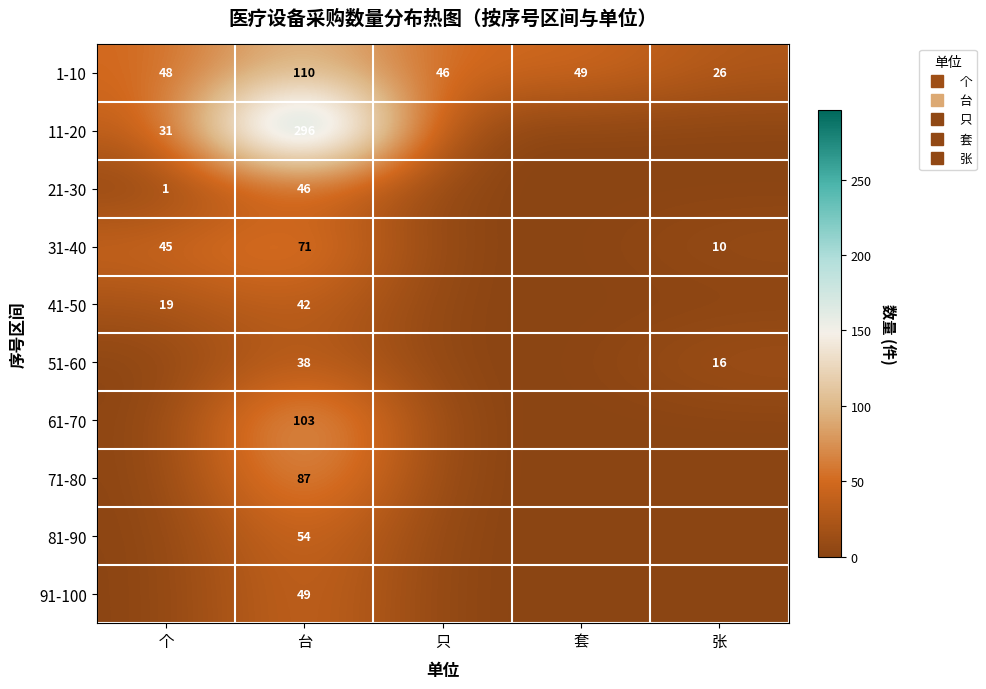

Between 个 and 台, which series saw the biggest shift?

11-20